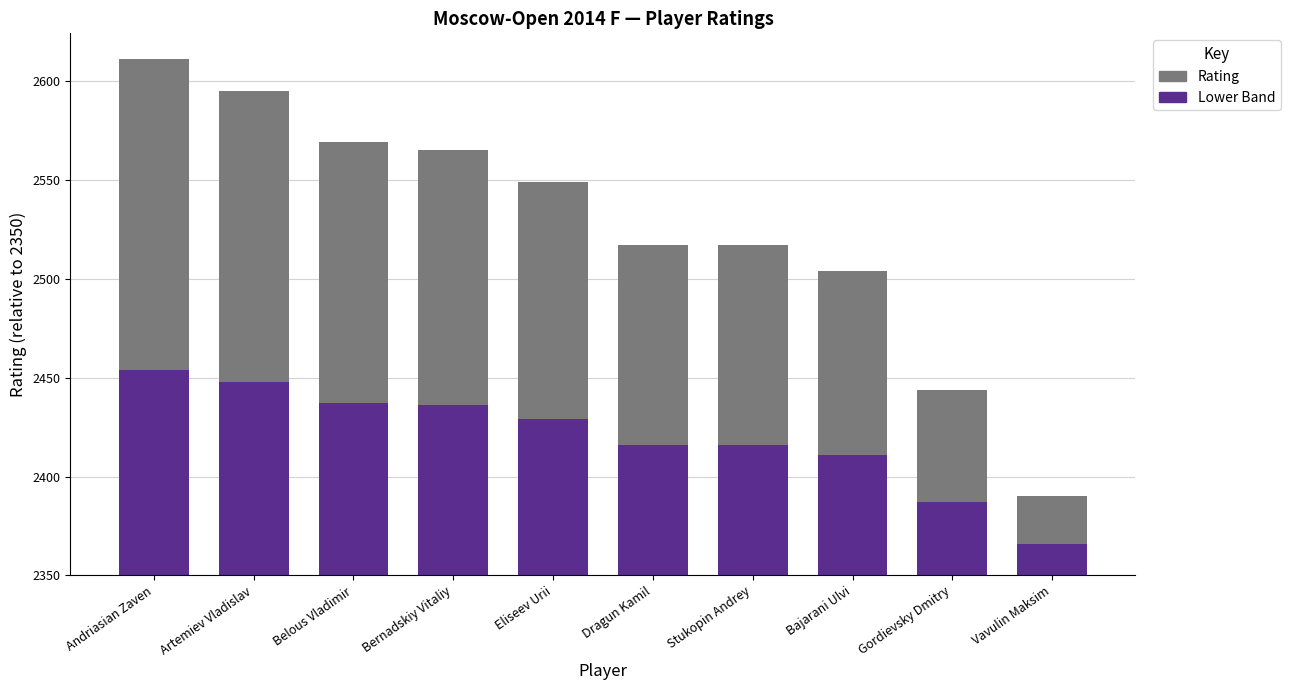

What is the sum of the Rating values at Vavulin Maksim and Artemiev Vladislav?

171